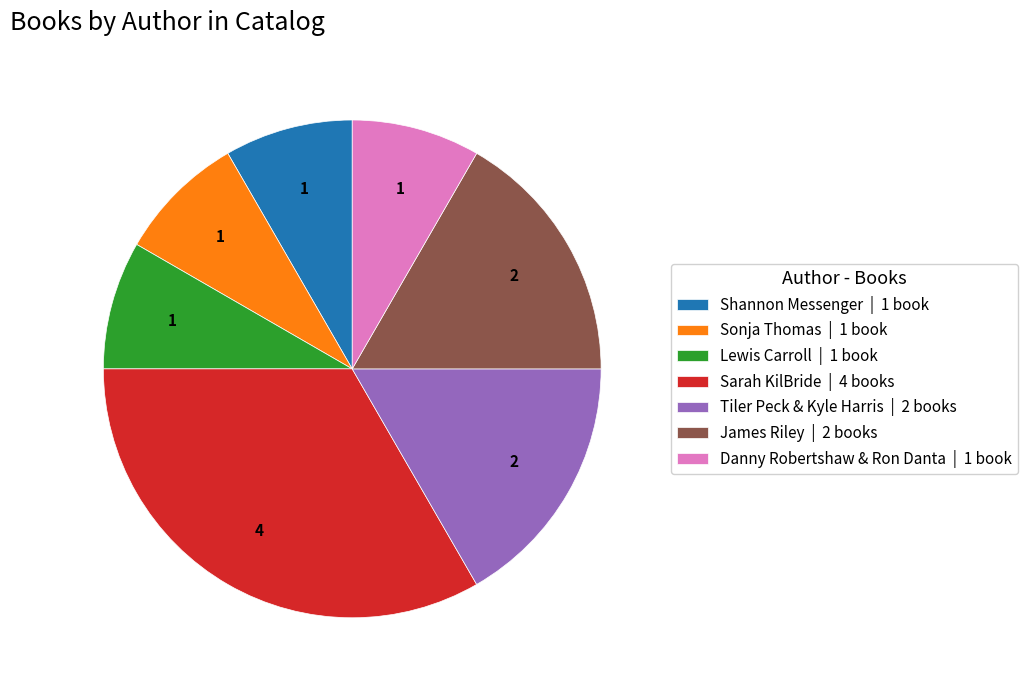

Is there a majority slice in this chart?

No